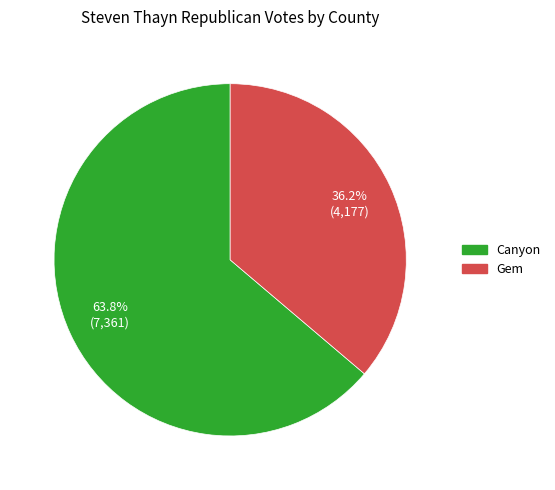

What is the total percentage of Gem and Canyon?

100.0%